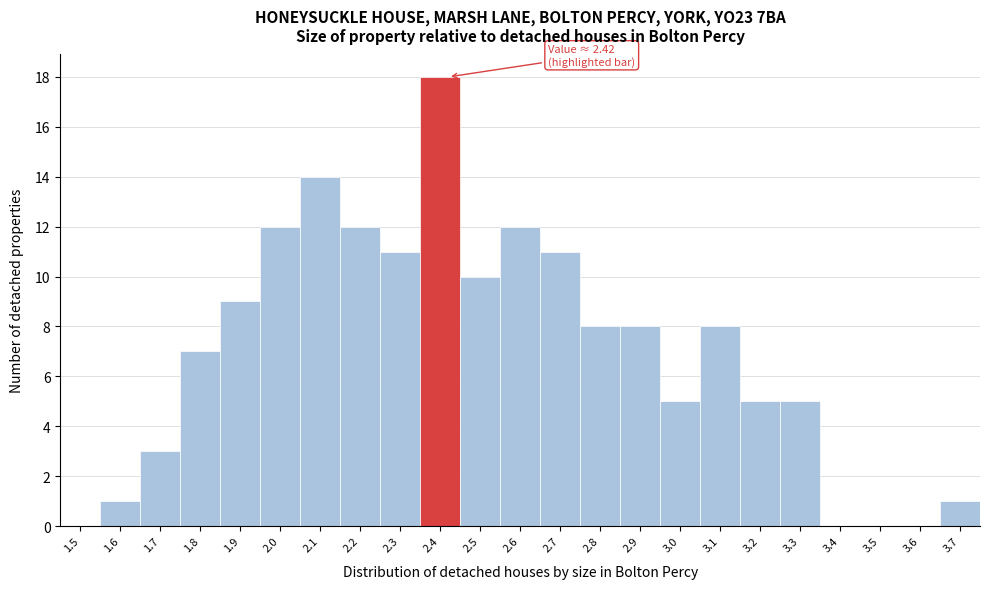

Reading right to left, extract all data points from this chart.

3.7=1	3.6=0	3.5=0	3.4=0	3.3=5	3.2=5	3.1=8	3.0=5	2.9=8	2.8=8	2.7=11	2.6=12	2.5=10	2.4=18	2.3=11	2.2=12	2.1=14	2.0=12	1.9=9	1.8=7	1.7=3	1.6=1	1.5=0